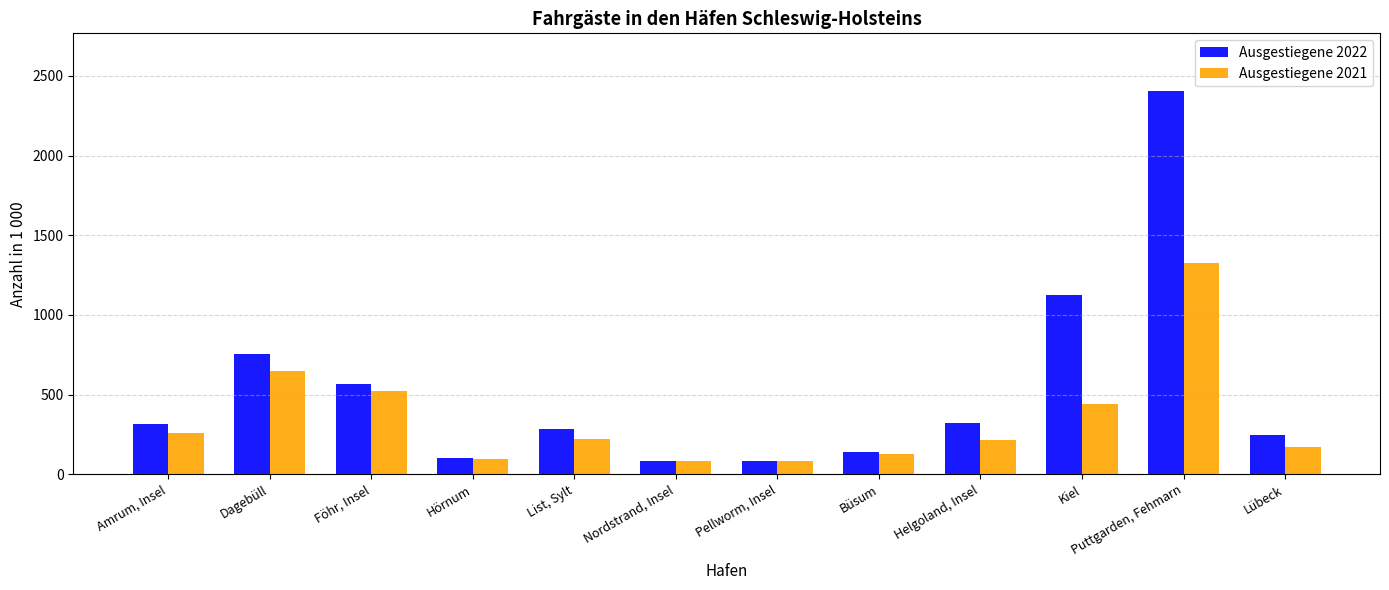

Which series has the largest range (max minus min)?

Ausgestiegene 2022